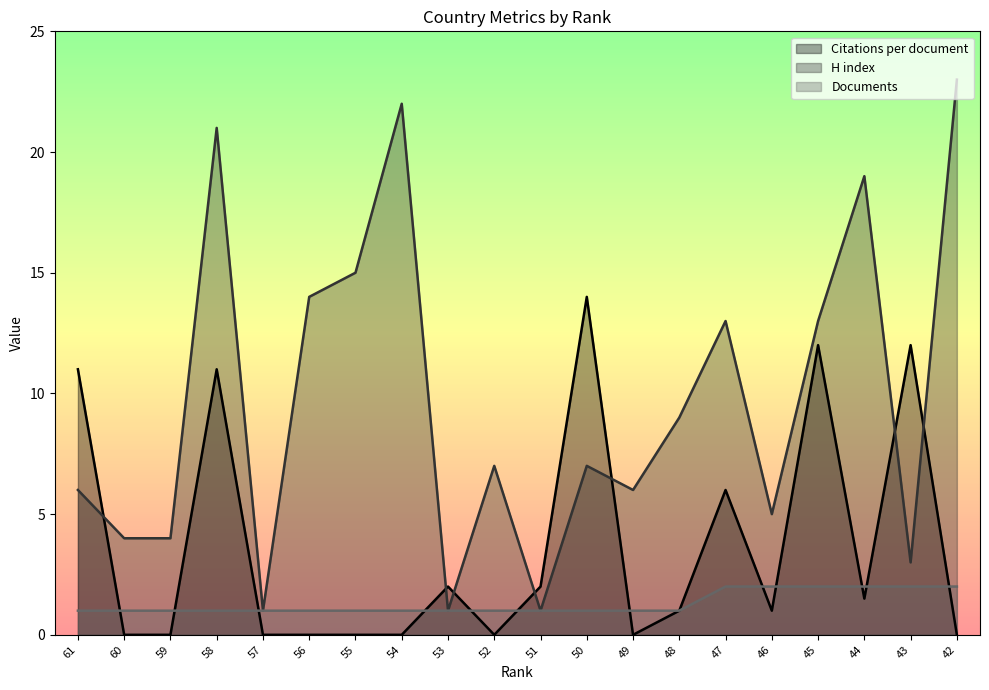

List the labels in order of H index value, smallest first.

57, 53, 51, 43, 60, 59, 46, 61, 49, 52, 50, 48, 47, 45, 56, 55, 44, 58, 54, 42